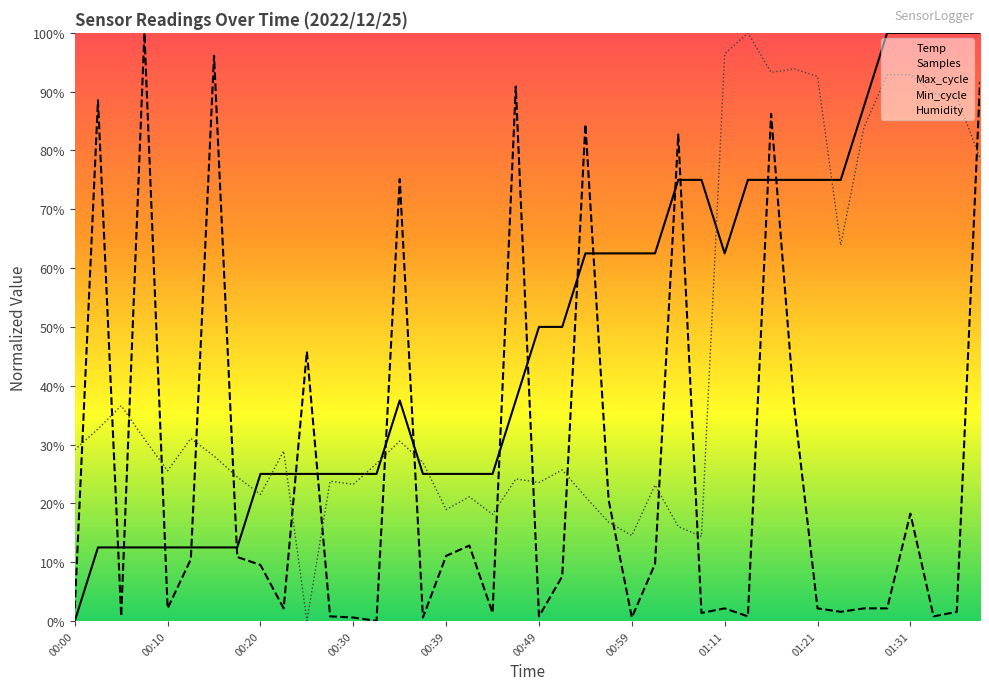

What is the maximum value shown in the chart?

1.0